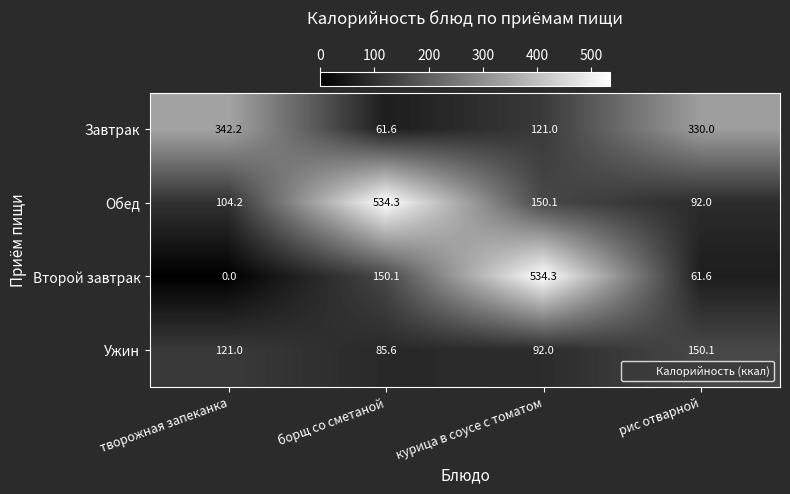

Which series has the widest spread of values?

Второй завтрак